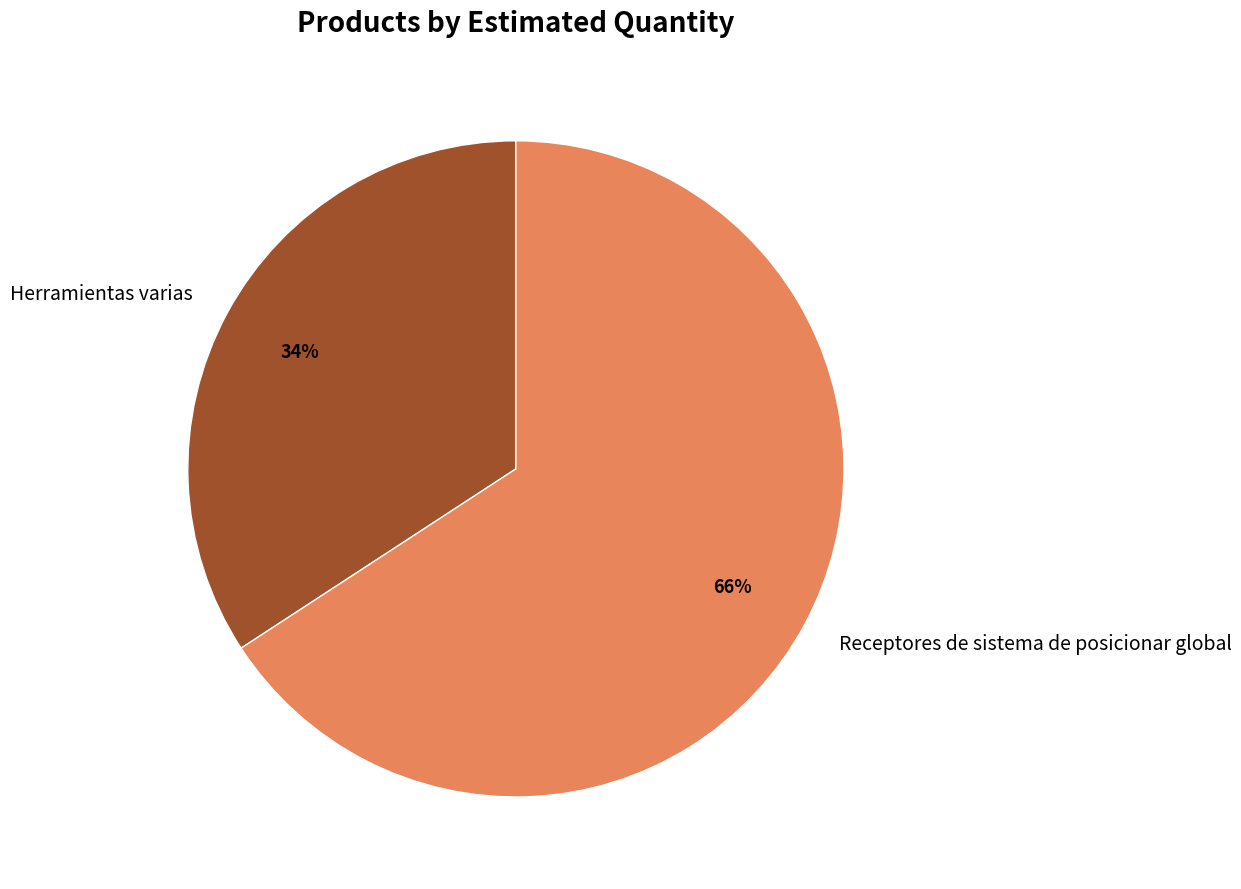

The Herramientas varias slice represents 34% of the pie. True or false?

True